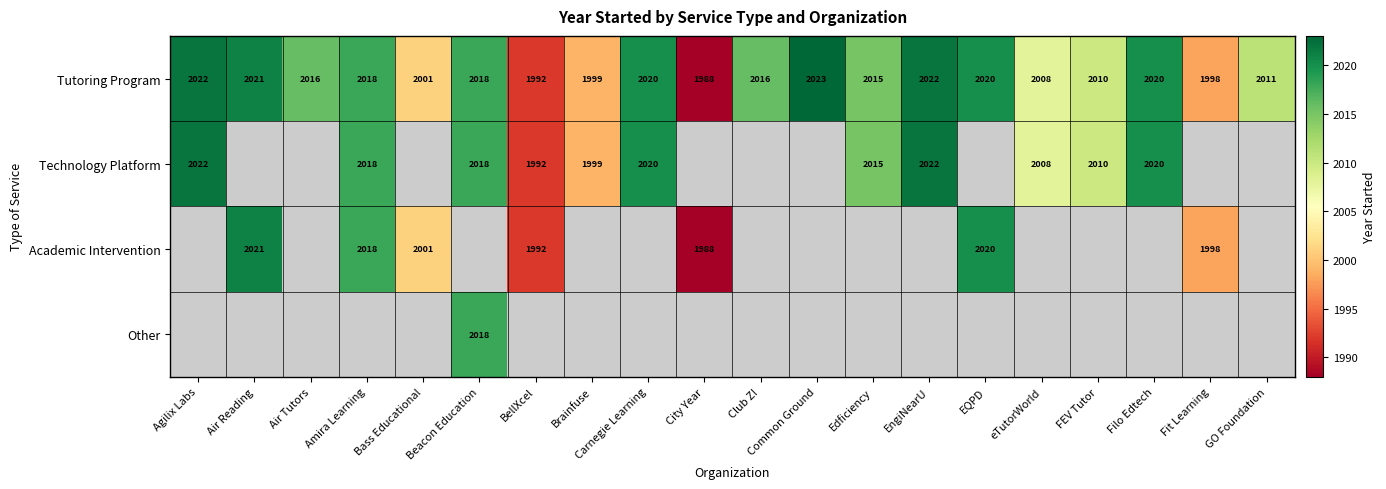

The value of Tutoring Program at EQPD is 2020. True or false?

True